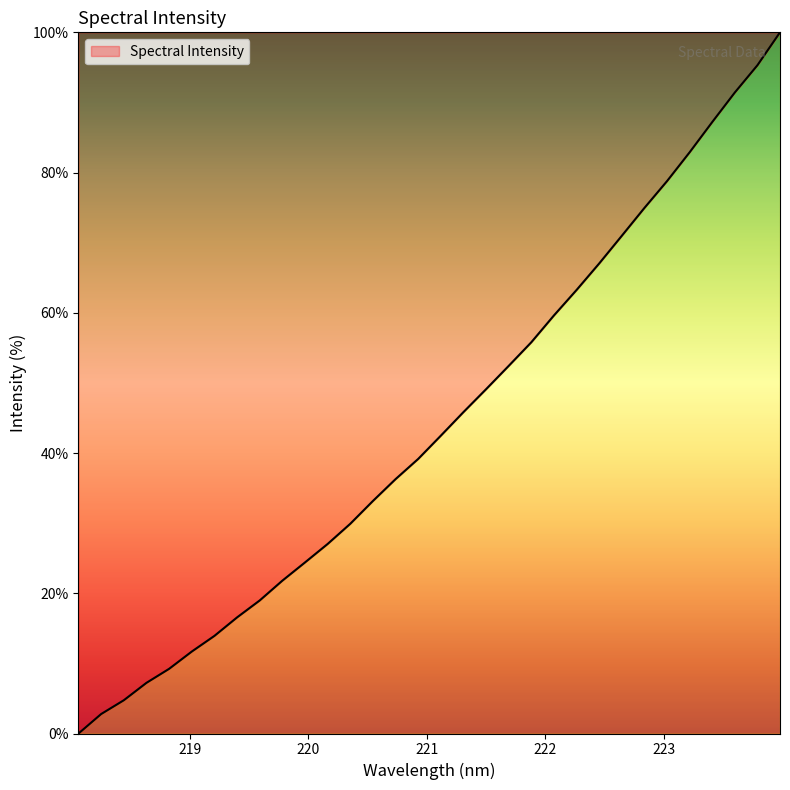

What is the difference between the maximum and minimum values?

100.0